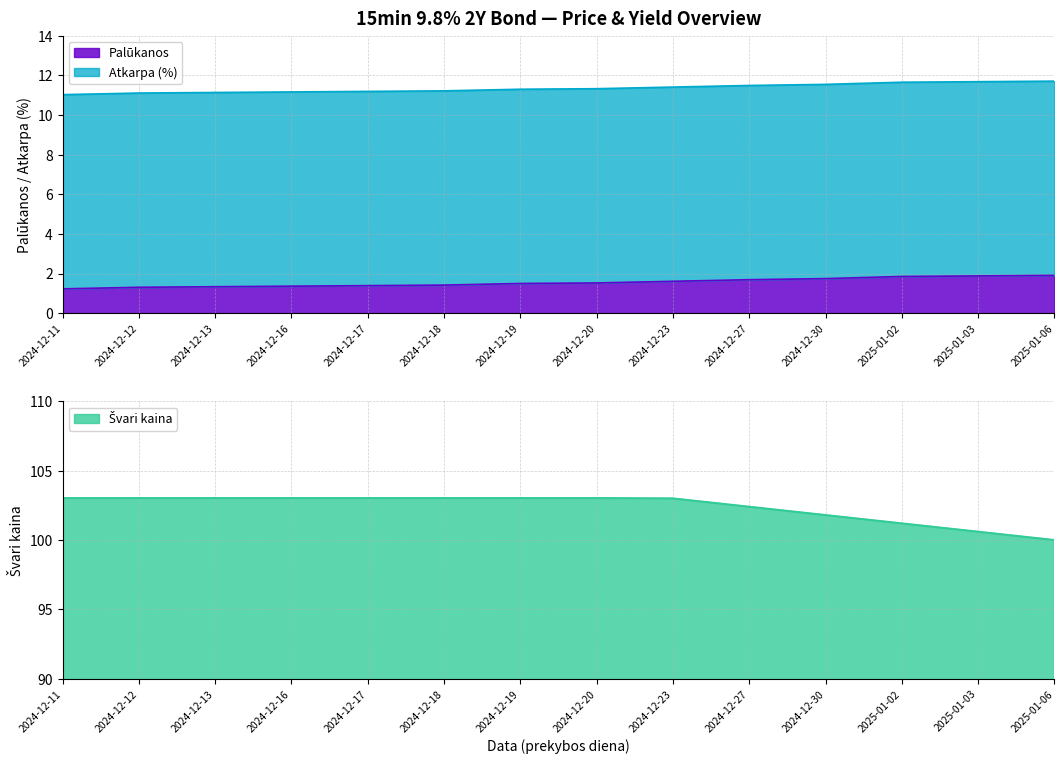

What is the label of the 13th point from the left?

2025-01-03